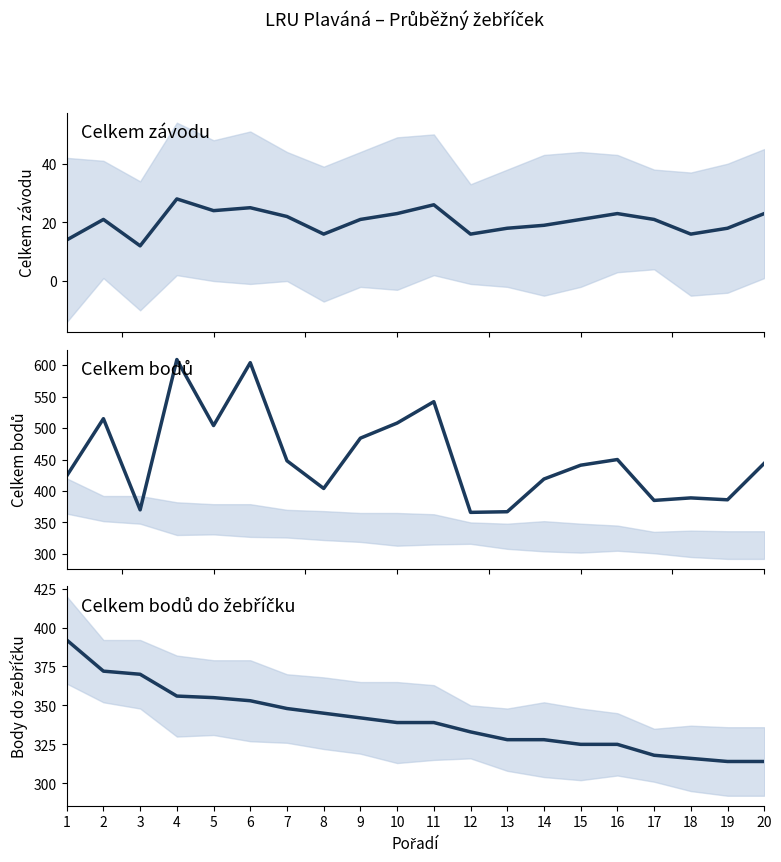

At which label does Celkem závodu first exceed 21?

4